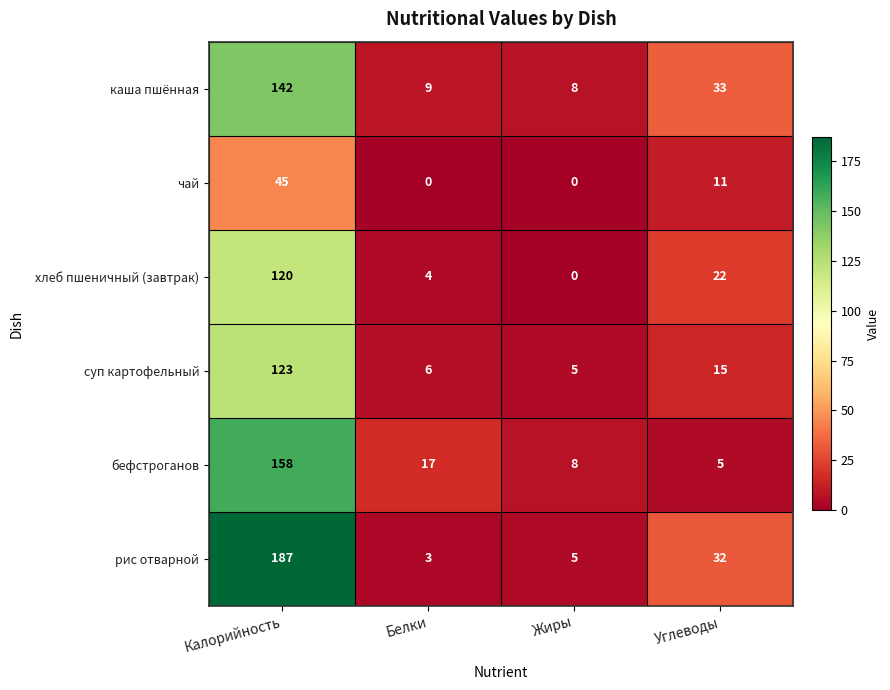

Where is суп картофельный nearest to the value 64?

Углеводы